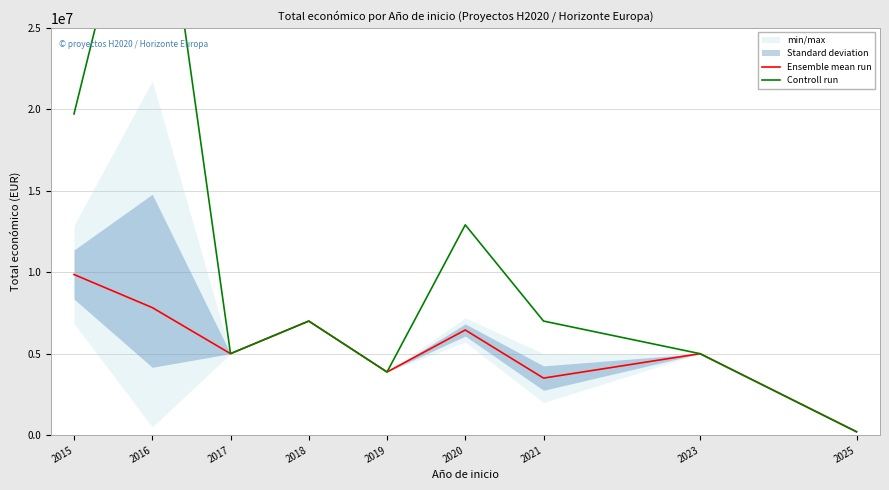

At 2016, list the series in order from smallest to largest.

Ensemble mean run, Controll run